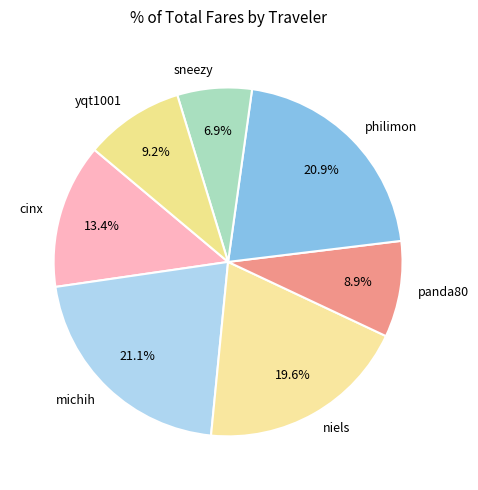

To the nearest percent, what is the combined percentage of cinx and yqt1001?

23%